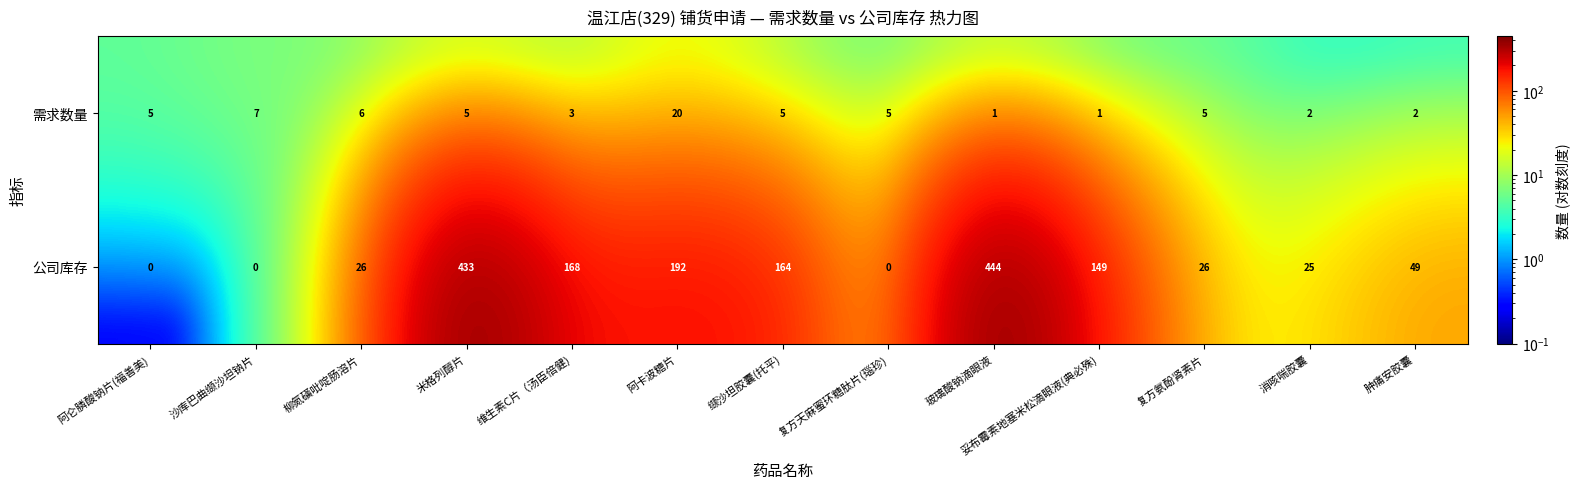

The value of 需求数量 at 肿痛安胶囊 is 2. True or false?

True